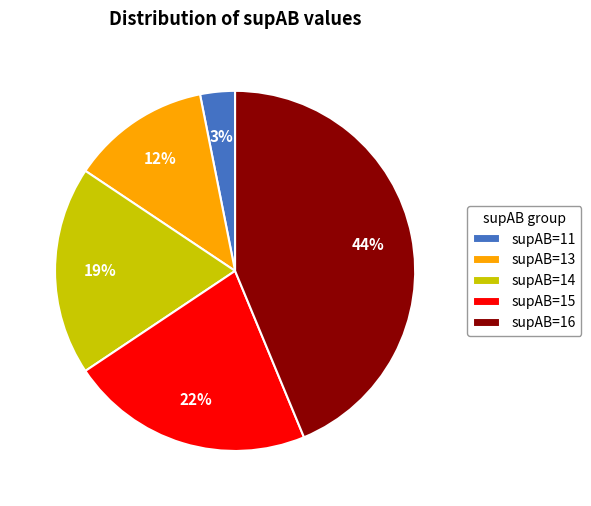

Is it true that supAB=16 is 55% of the pie?

False